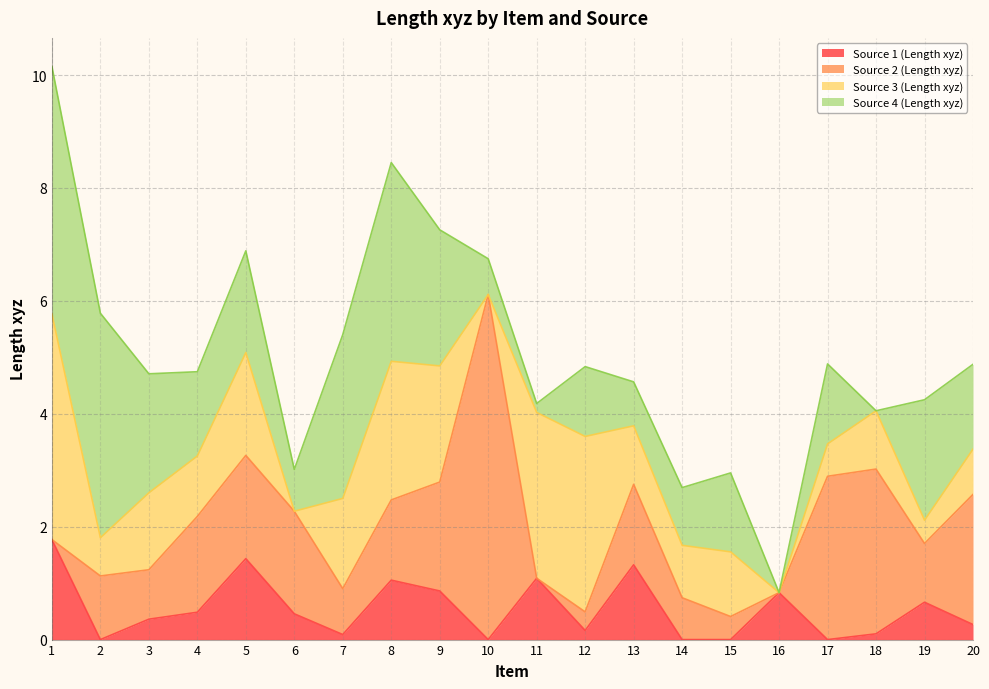

Where is the first local minimum for Source 3 (Length xyz)?

2